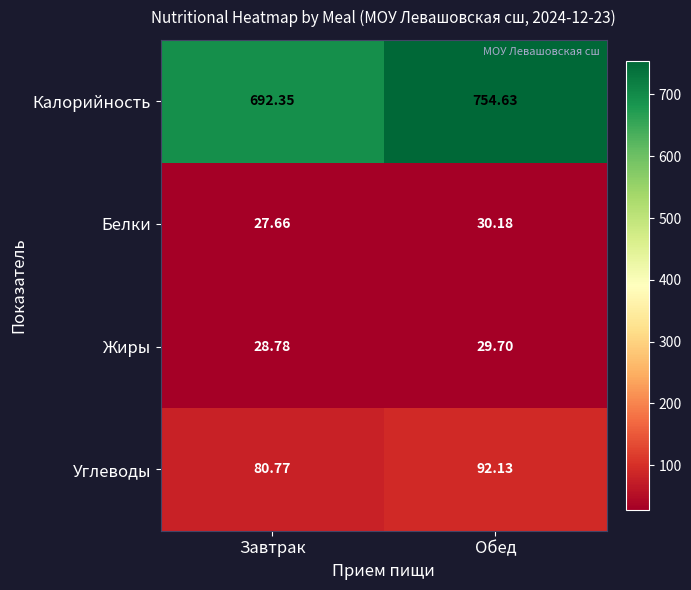

Where does the Калорийность series first go above 754?

Обед